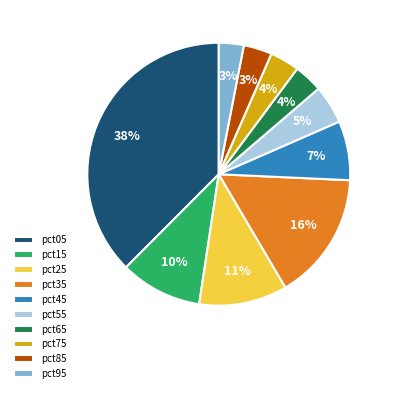

To the nearest percent, what percentage of the pie is pct05?

38%